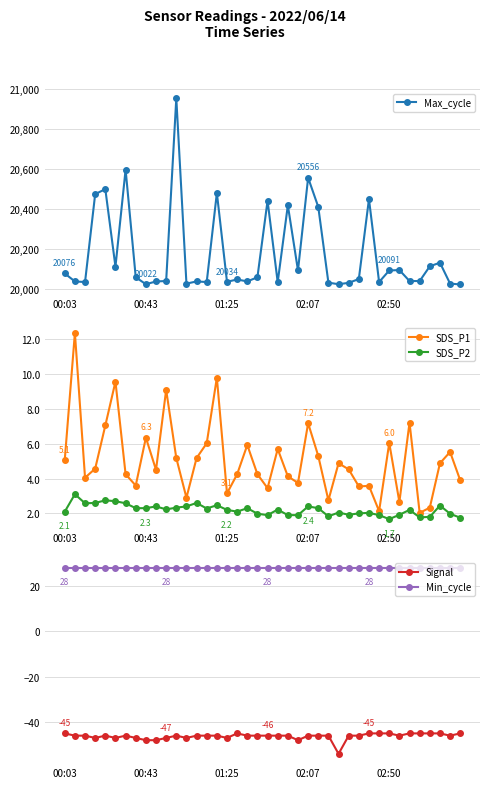

True or false: Signal and Min_cycle intersect in this chart.

False